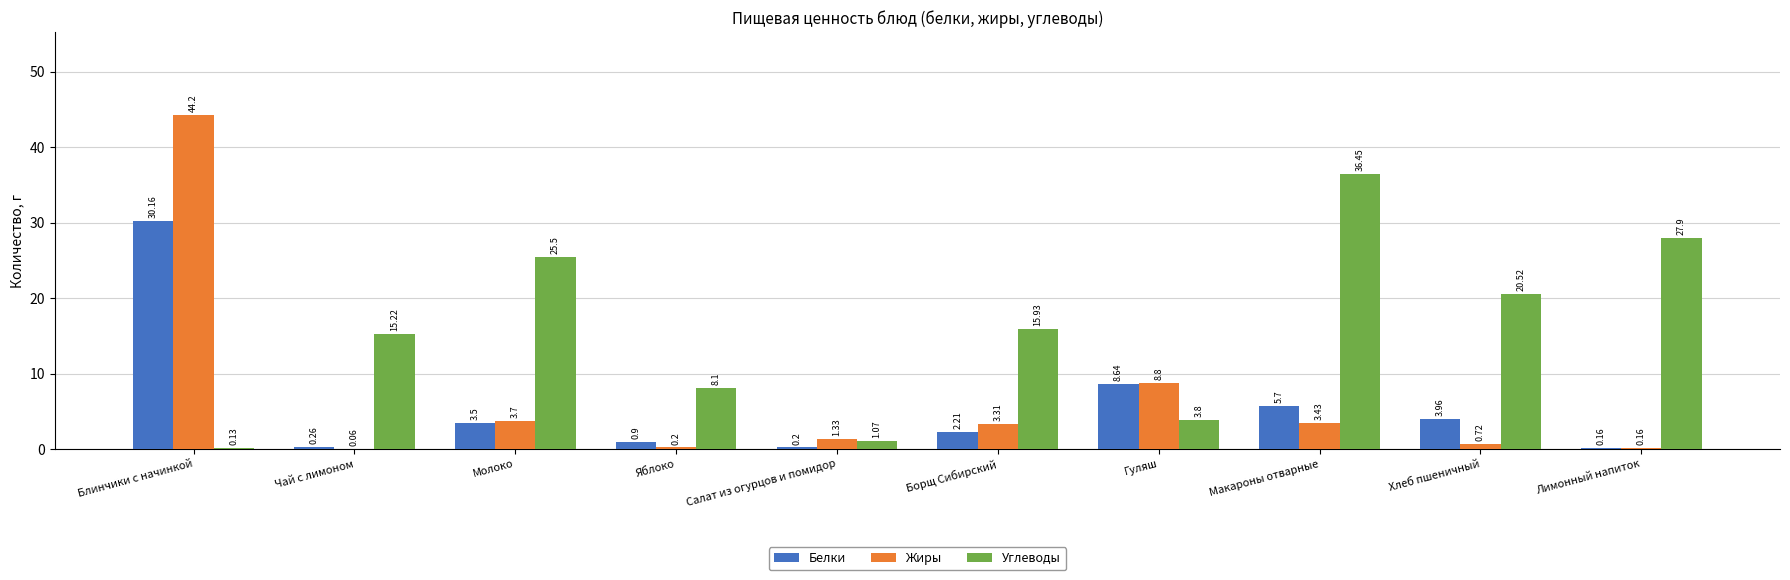

How many groups of bars are there?

10